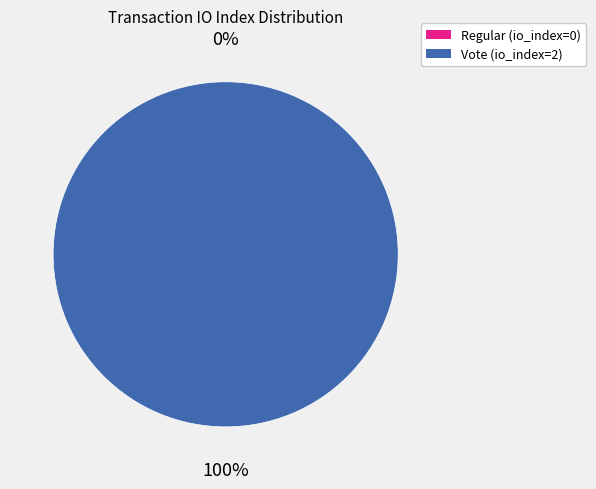

Between Regular (io_index=0) and Vote (io_index=2), which is larger?

Vote (io_index=2)